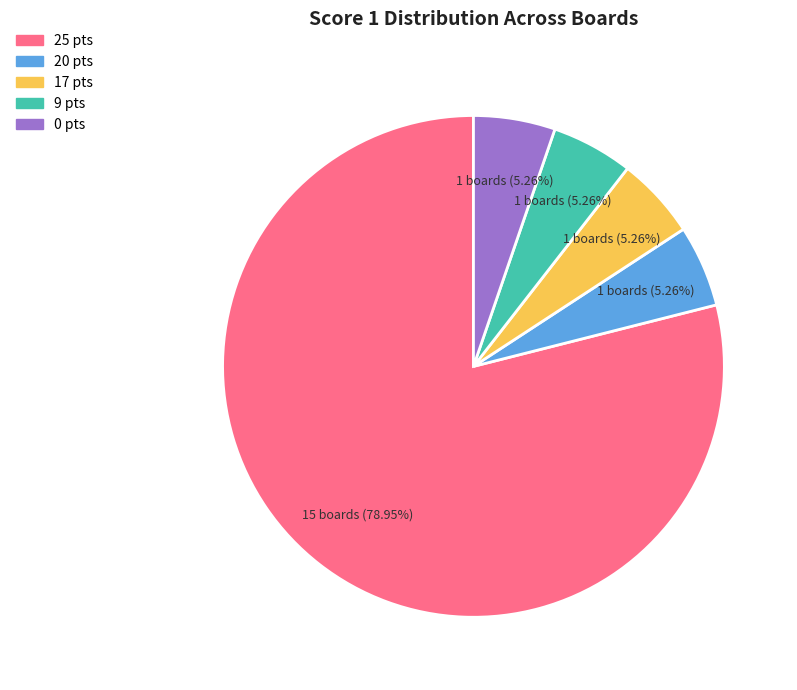

Is there a majority slice in this chart?

Yes